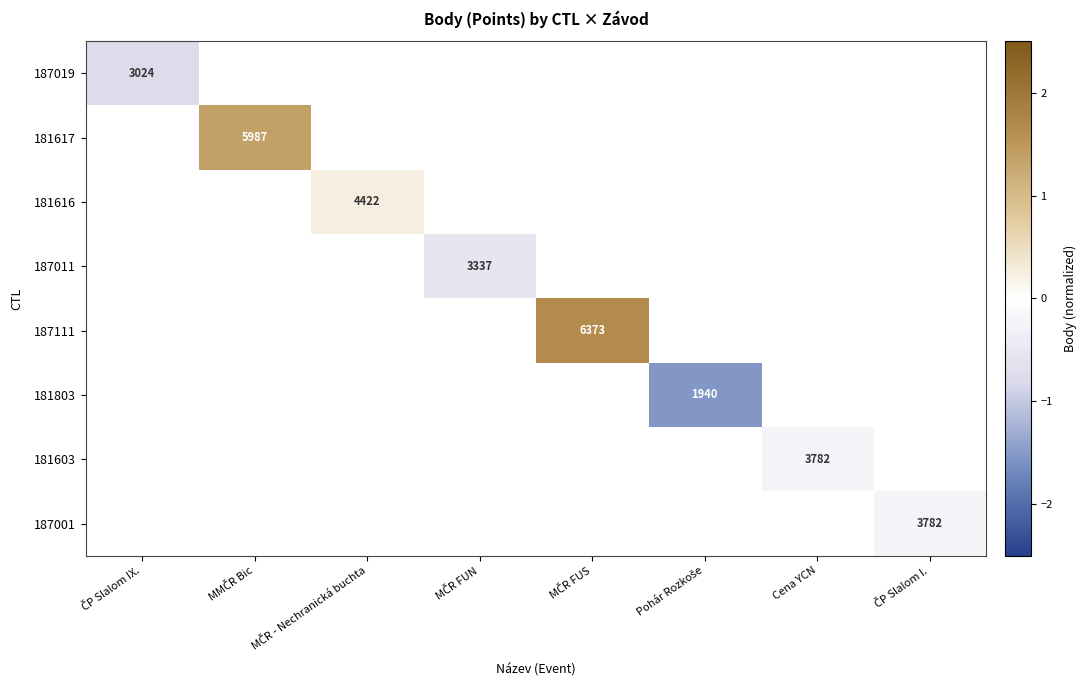

At which label does 187019 reach its minimum?

ČP Slalom IX.